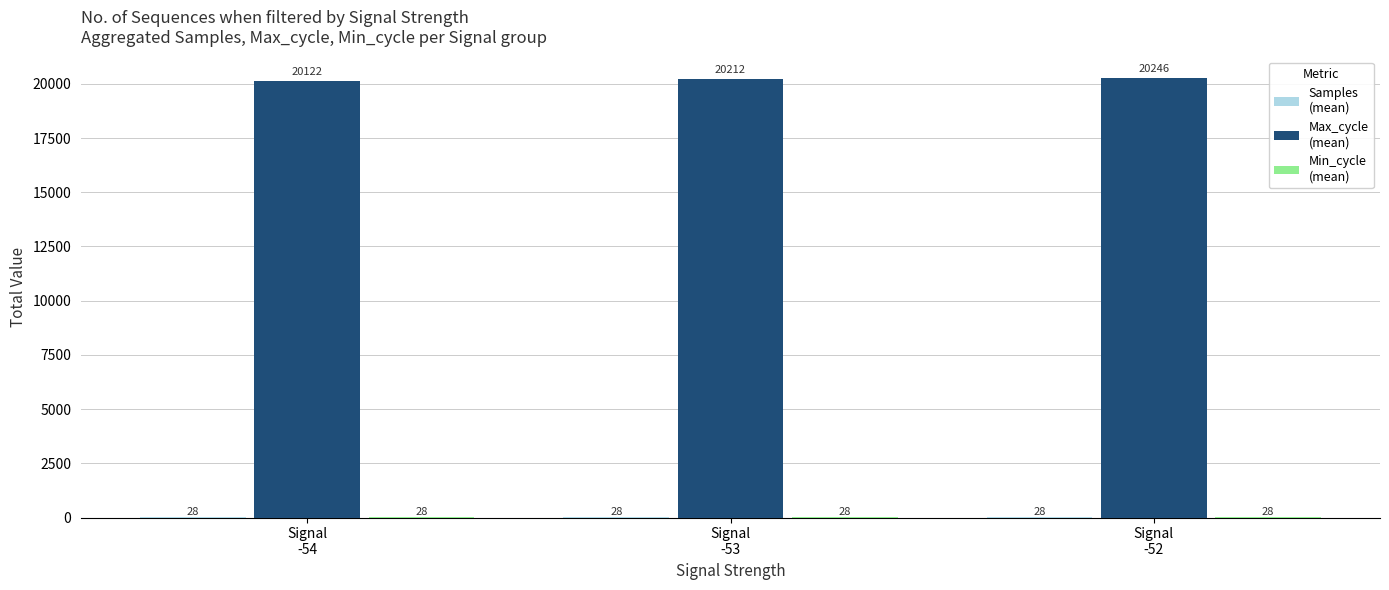

What is the maximum value shown in the chart?

20246.3